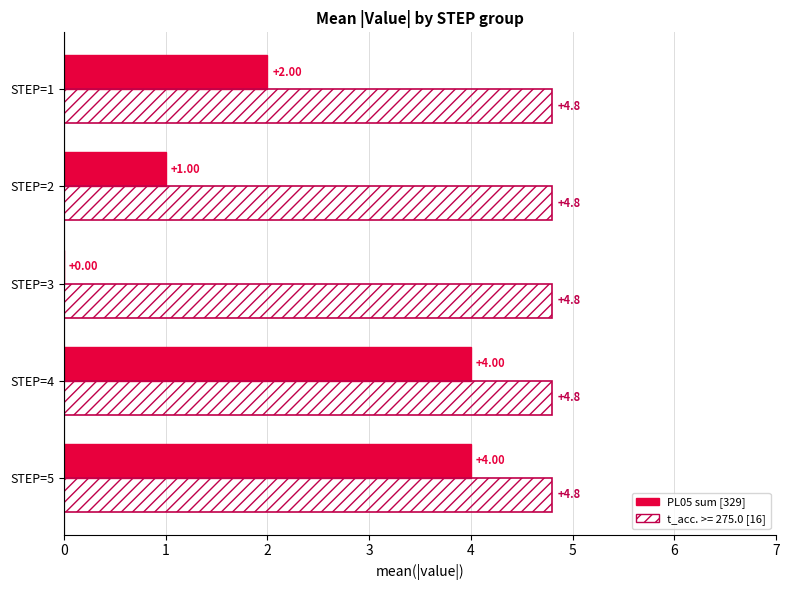

What is the total value across all series at STEP=3?

4.8